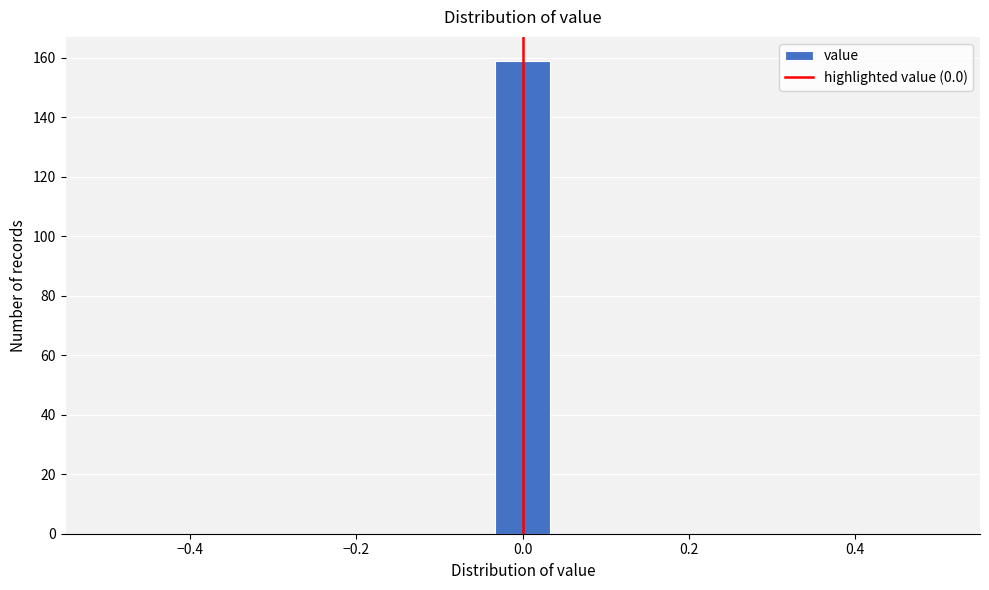

Around what value on the x-axis is the tallest bar? Give the approximate position of its centre, as read against the axis.

0.00